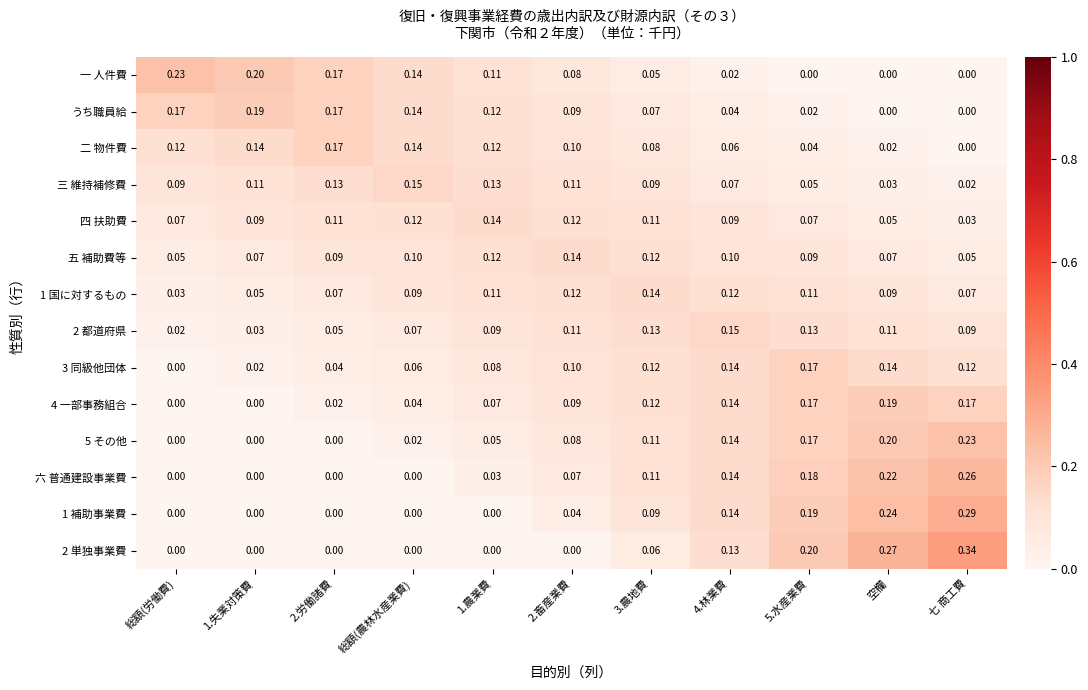

What is the total value across all series at 七 商工費?

1.7